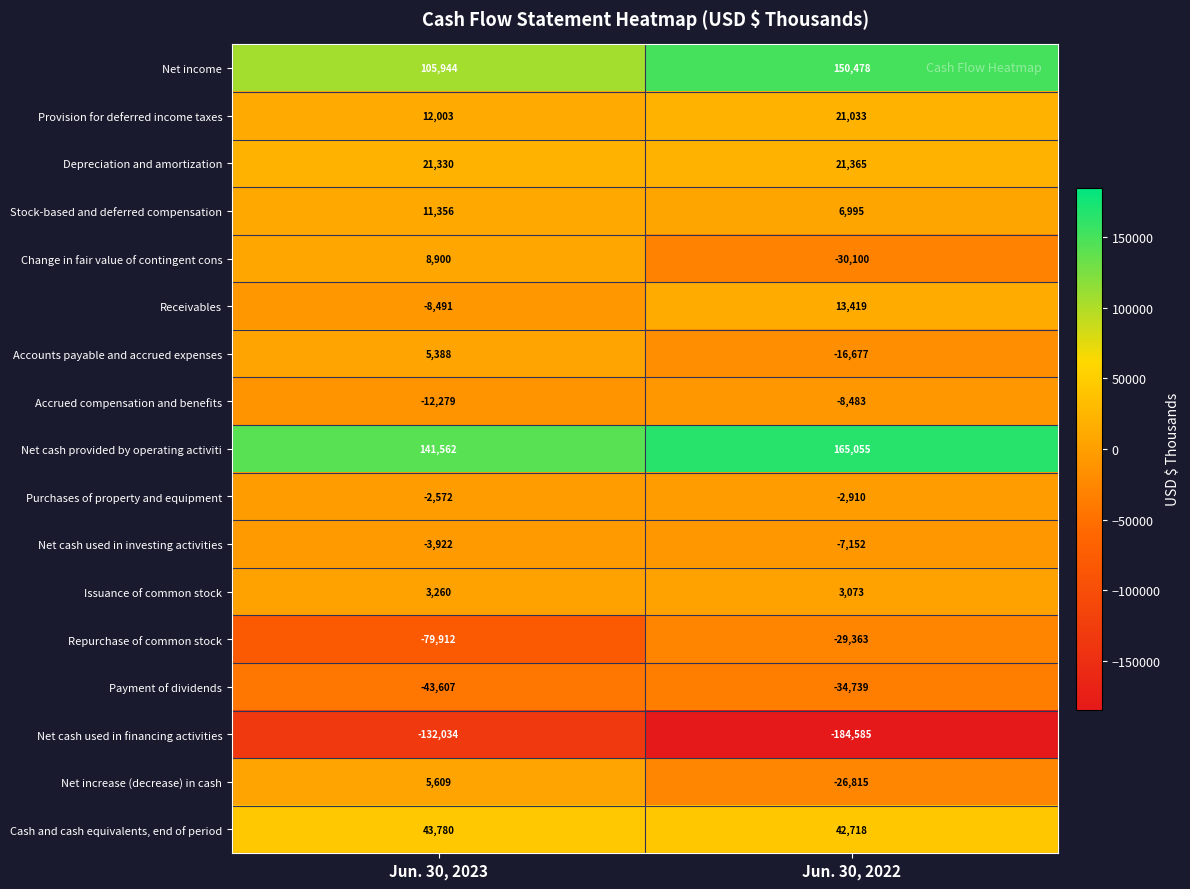

At Jun. 30, 2023, list the series in order from largest to smallest.

Net cash provided by operating activiti, Net income, Cash and cash equivalents, end of period, Depreciation and amortization, Provision for deferred income taxes, Stock-based and deferred compensation, Change in fair value of contingent cons, Net increase (decrease) in cash, Accounts payable and accrued expenses, Issuance of common stock, Purchases of property and equipment, Net cash used in investing activities, Receivables, Accrued compensation and benefits, Payment of dividends, Repurchase of common stock, Net cash used in financing activities